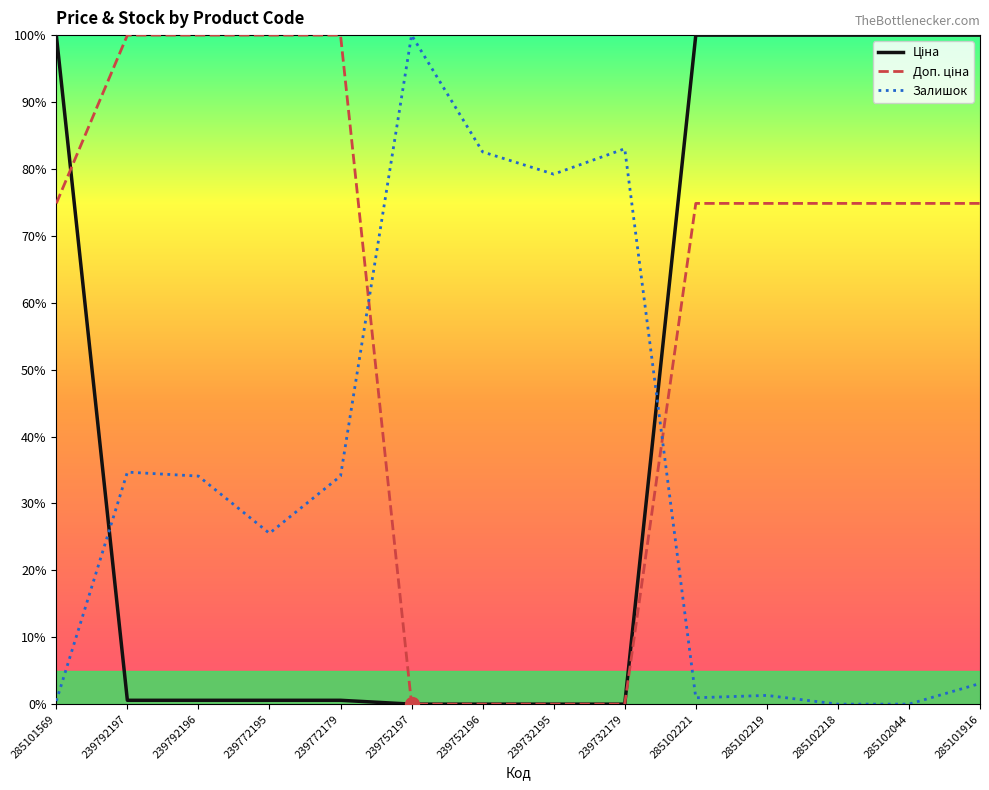

Which category has the highest value in the Залишок series?

239752197